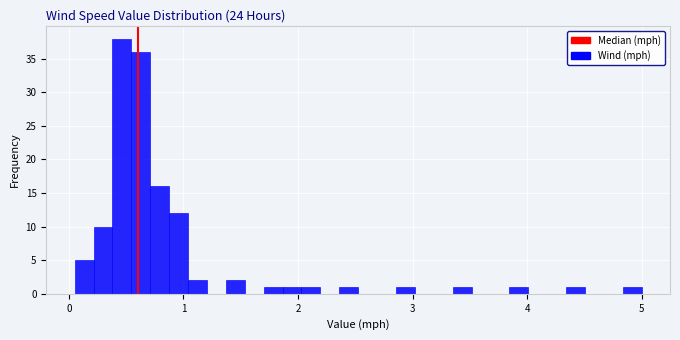

Read against the x-axis, roughly where is the centre of the tallest bar?

0.5